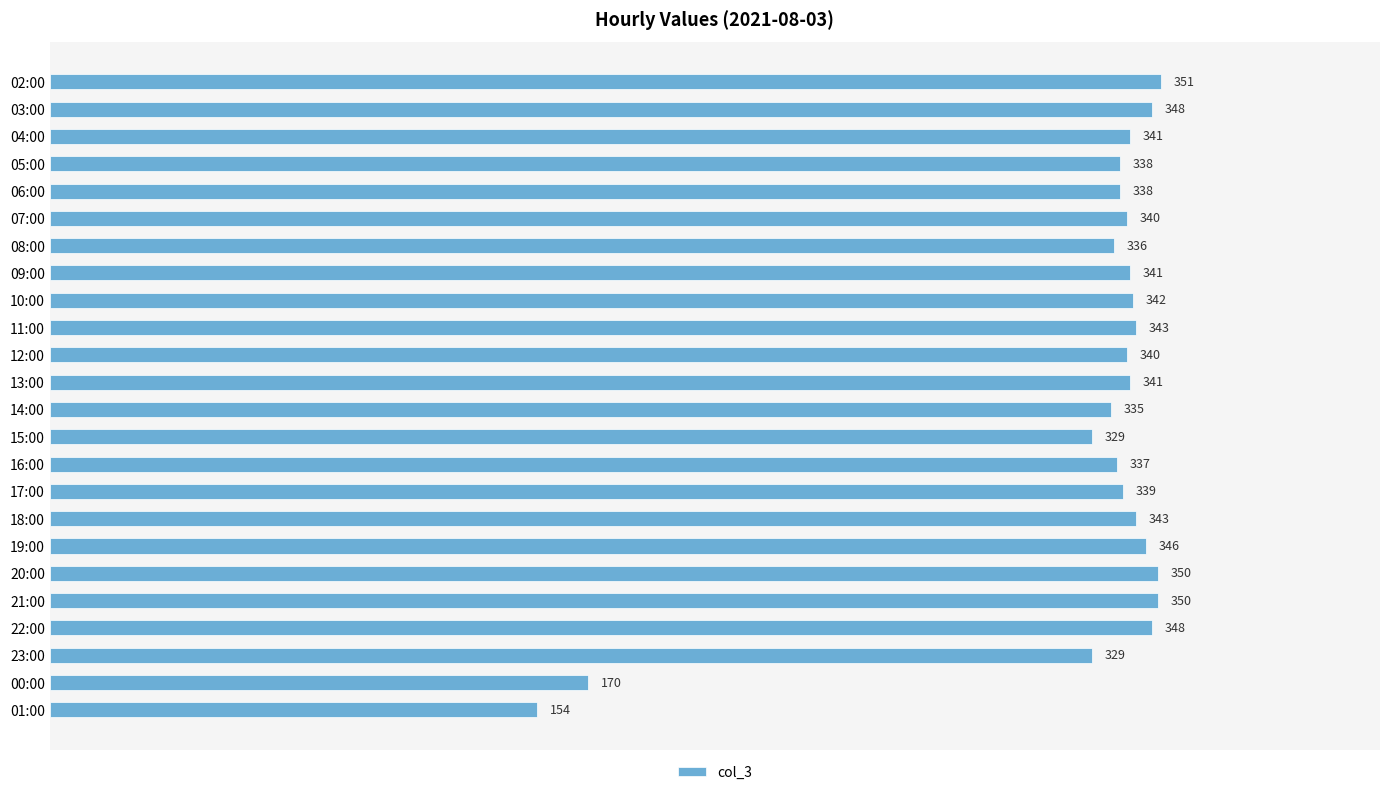

What is the smallest value displayed?

154